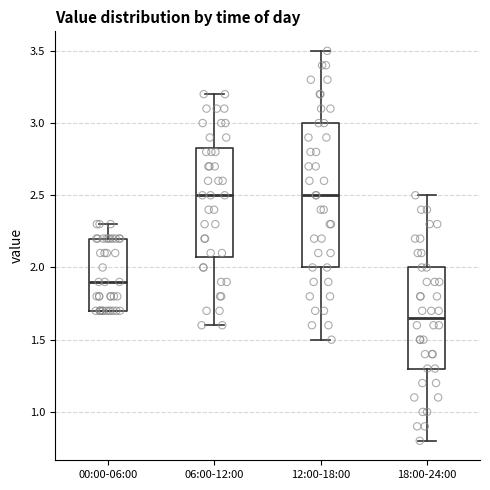

Reading left to right, read every box against the y-axis: the position of its median line, the range the box covers, and the ends of its whiskers. The values are not printed on the chart, so give them approximately, as read against the axis.

00:00-06:00: median 1.90, box 1.70 to 2.20, whiskers 1.70 to 2.30
06:00-12:00: median 2.50, box 2.10 to 2.85, whiskers 1.60 to 3.20
12:00-18:00: median 2.50, box 2.00 to 3.00, whiskers 1.50 to 3.50
18:00-24:00: median 1.65, box 1.30 to 2.00, whiskers 0.80 to 2.50